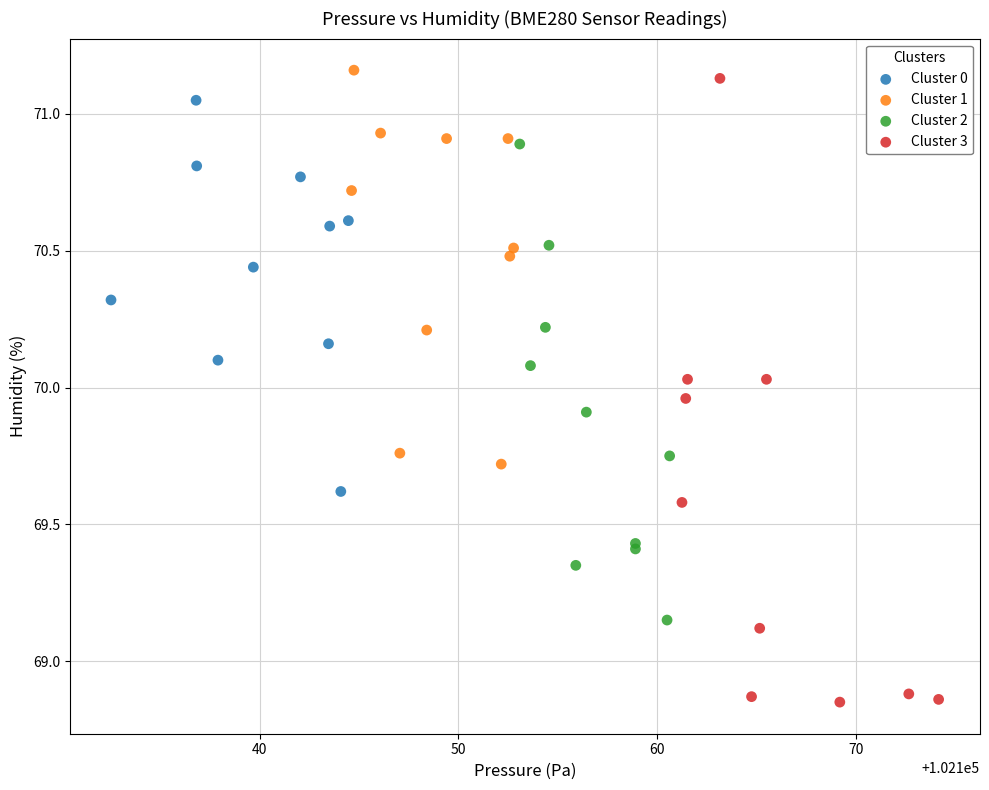

Which series contains the lowest Y value?

Cluster 3